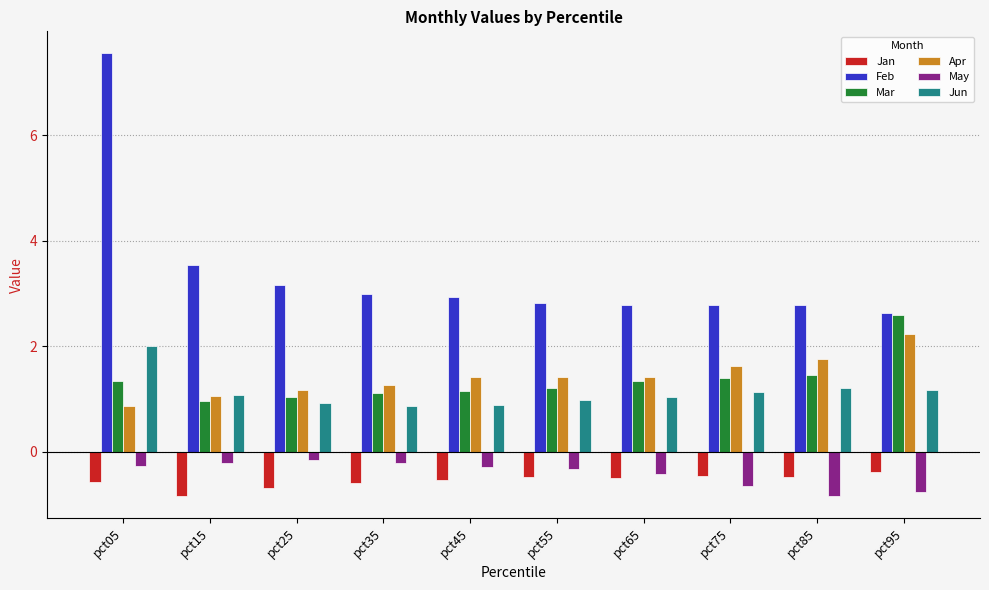

What is the value of the May bar at the 9th from the left?

-0.8